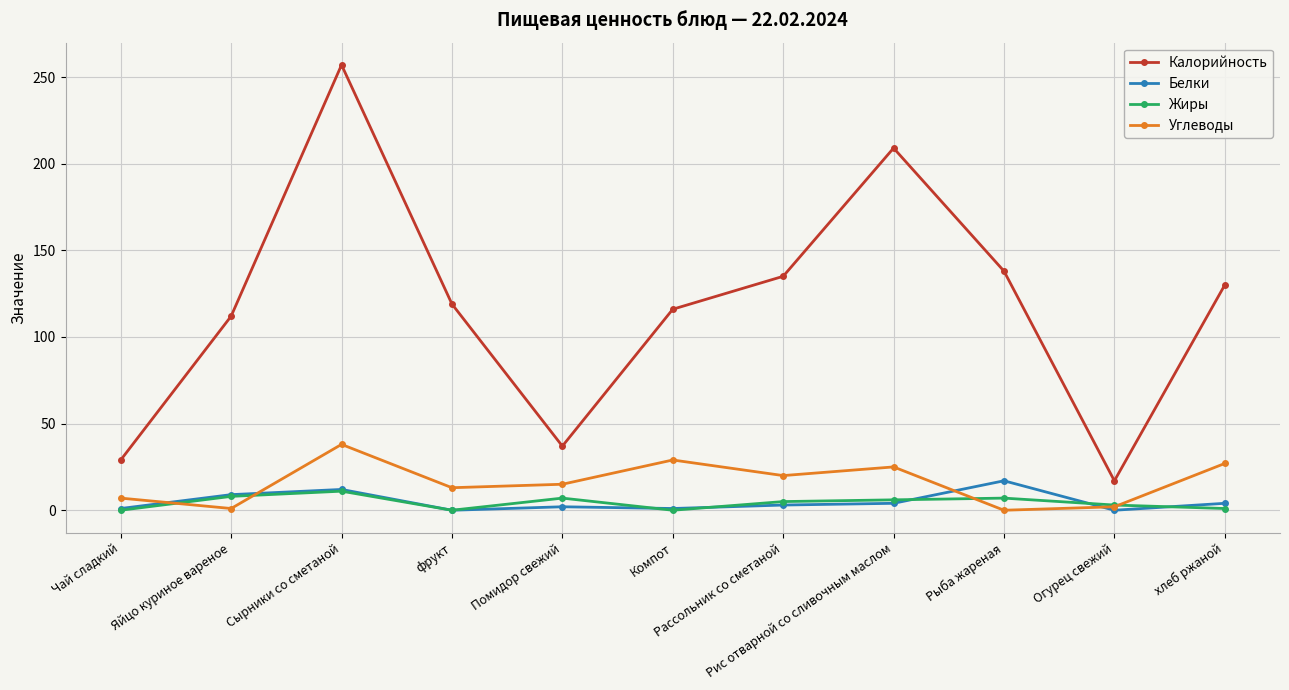

True or false: Калорийность has a value of 17 at Огурец свежий.

True